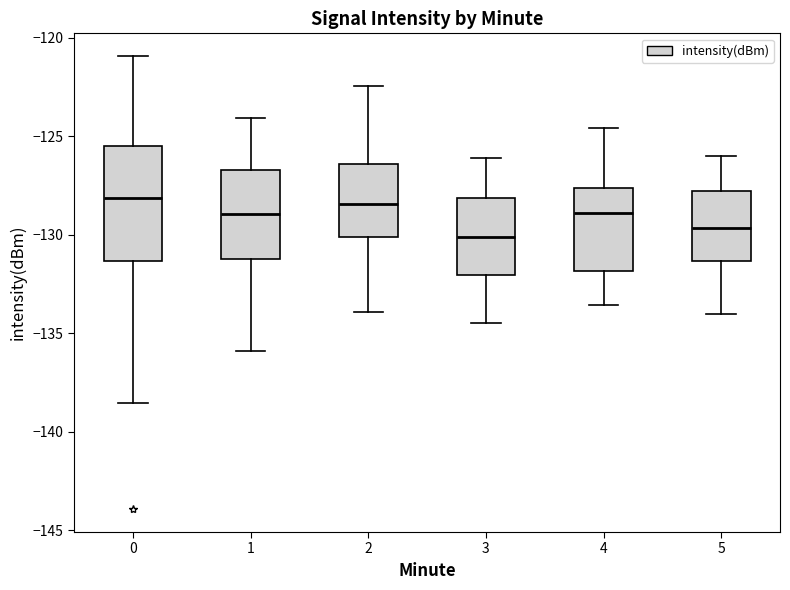

Comparing the boxes themselves (not the whiskers), which one is the tallest?

0